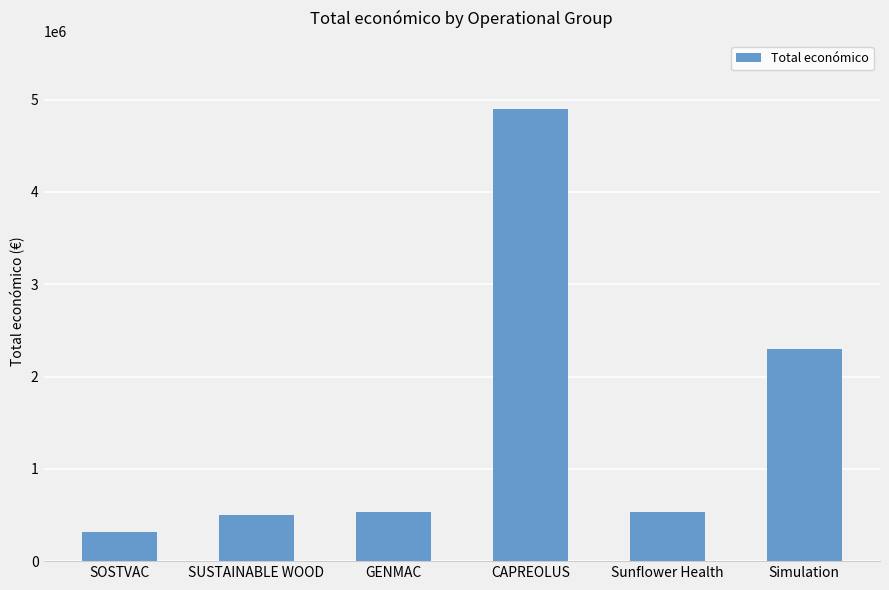

Between SUSTAINABLE WOOD and SOSTVAC, which is larger?

SUSTAINABLE WOOD